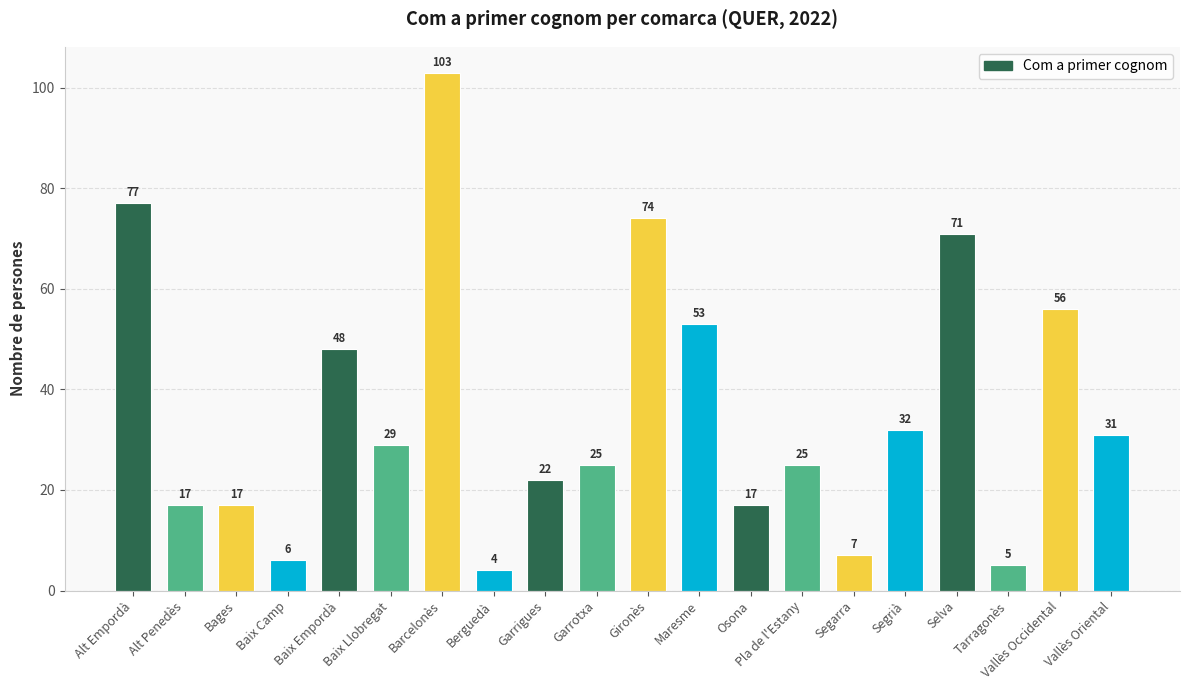

Where does the data first go above 29?

Alt Empordà